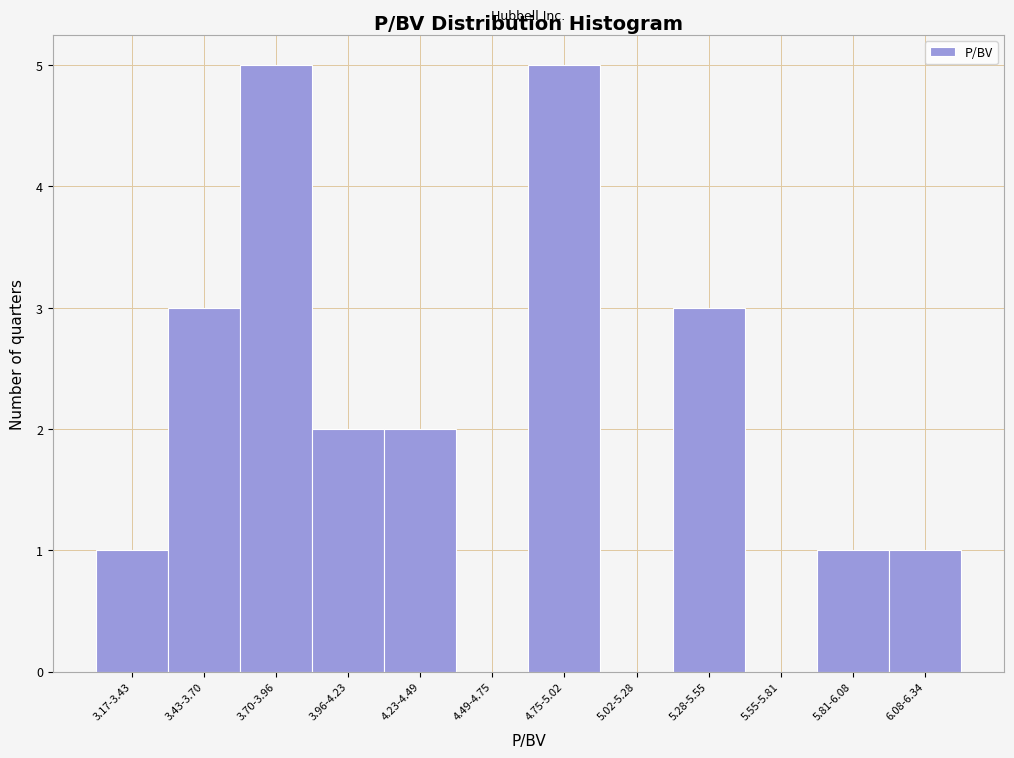

Reading right to left, list all the values displayed in this chart.

6.08-6.34=1	5.81-6.08=1	5.55-5.81=0	5.28-5.55=3	5.02-5.28=0	4.75-5.02=5	4.49-4.75=0	4.23-4.49=2	3.96-4.23=2	3.70-3.96=5	3.43-3.70=3	3.17-3.43=1